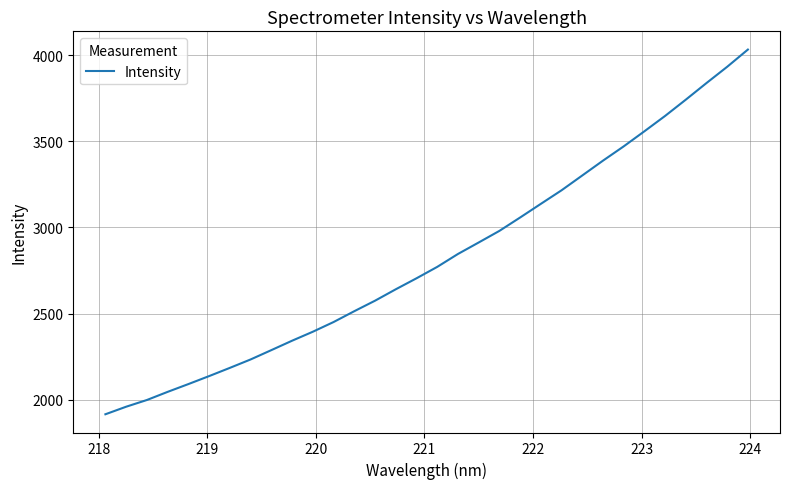

What is the minimum value shown in the chart?

1914.8